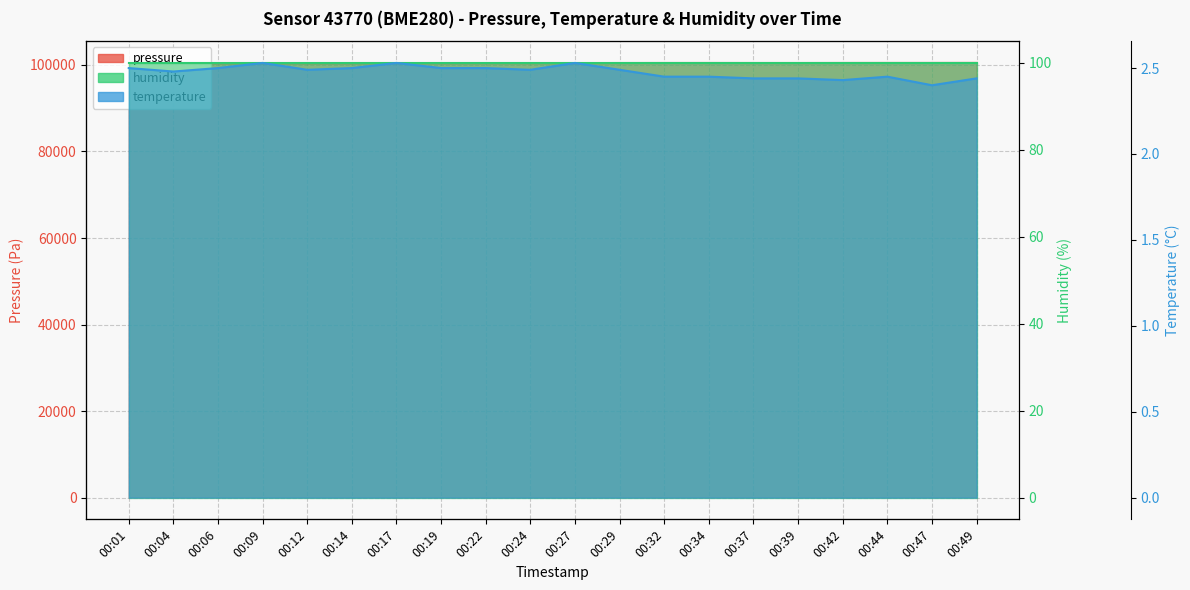

Reading left to right, extract all data points from this chart.

pressure: 00:01=100387.8	00:04=100395.6	00:06=100398.1	00:09=100392.9	00:12=100401.6	00:14=100403.3	00:17=100405.9	00:19=100411.1	00:22=100427.5	00:24=100427.5	00:27=100428.3	00:29=100446.5	00:32=100452.6	00:34=100455.2	00:37=100450.0	00:39=100448.2	00:42=100456.9	00:44=100462.1	00:47=100463.8	00:49=100471.6
humidity: 00:01=100.0	00:04=100.0	00:06=100.0	00:09=100.0	00:12=100.0	00:14=100.0	00:17=100.0	00:19=100.0	00:22=100.0	00:24=100.0	00:27=100.0	00:29=100.0	00:32=100.0	00:34=100.0	00:37=100.0	00:39=100.0	00:42=100.0	00:44=100.0	00:47=100.0	00:49=100.0
temperature: 00:01=2.5	00:04=2.5	00:06=2.5	00:09=2.5	00:12=2.5	00:14=2.5	00:17=2.5	00:19=2.5	00:22=2.5	00:24=2.5	00:27=2.5	00:29=2.5	00:32=2.5	00:34=2.5	00:37=2.4	00:39=2.4	00:42=2.4	00:44=2.5	00:47=2.4	00:49=2.4